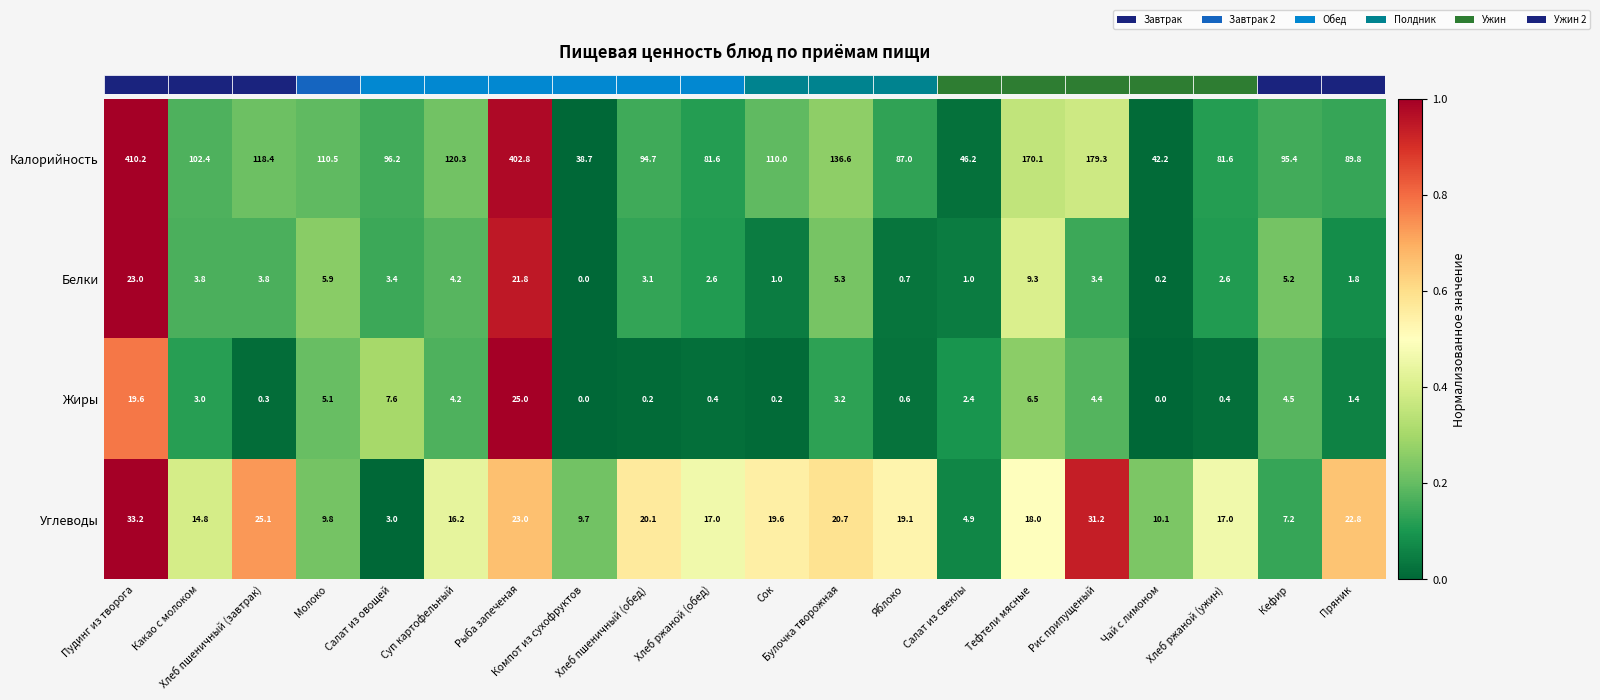

At Пудинг из творога, list the series in order from largest to smallest.

Калорийность, Углеводы, Белки, Жиры